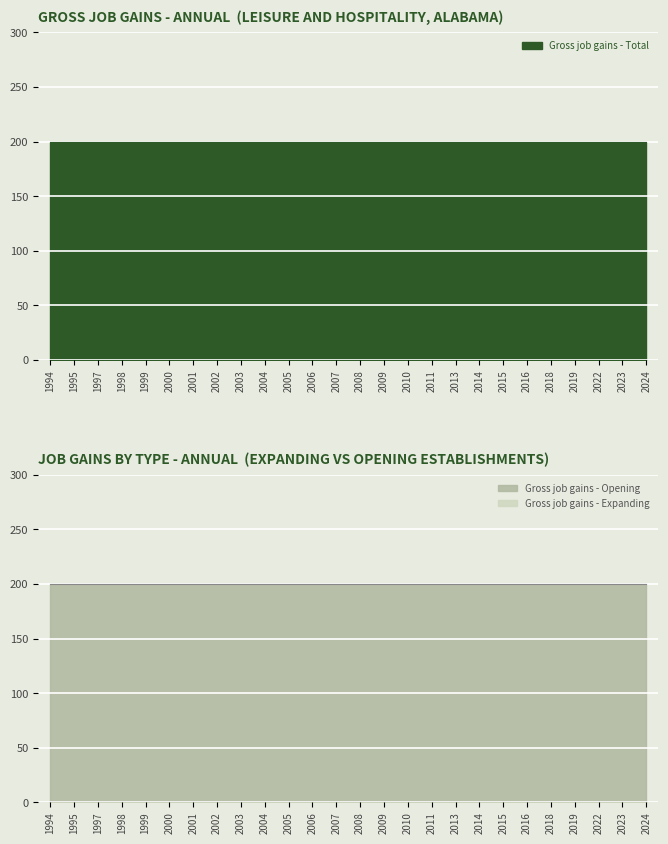

Which series has the widest spread of values?

Gross job gains - Total